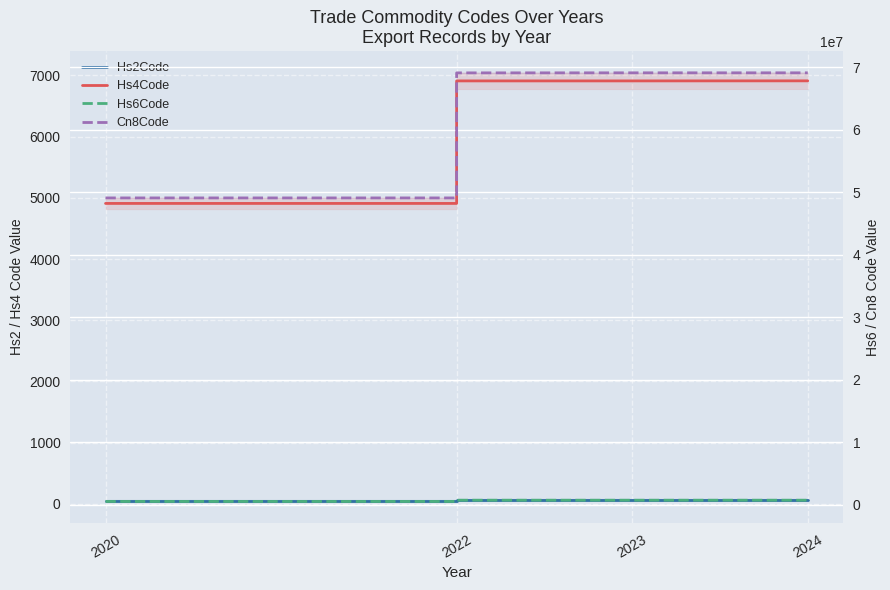

True or false: Hs6Code has a value of 335041 at 2020.

False